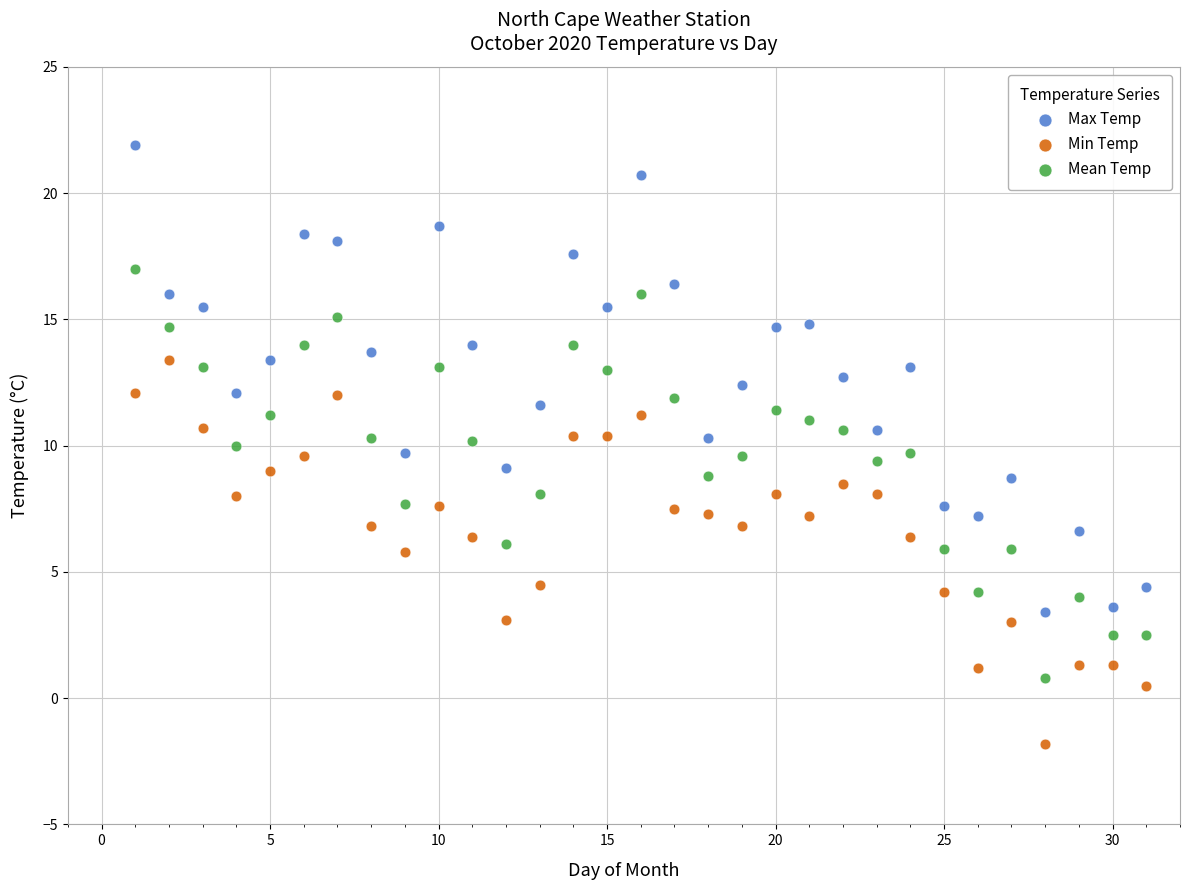

Across all data points, what is the range of Y values (max minus min)?

23.7